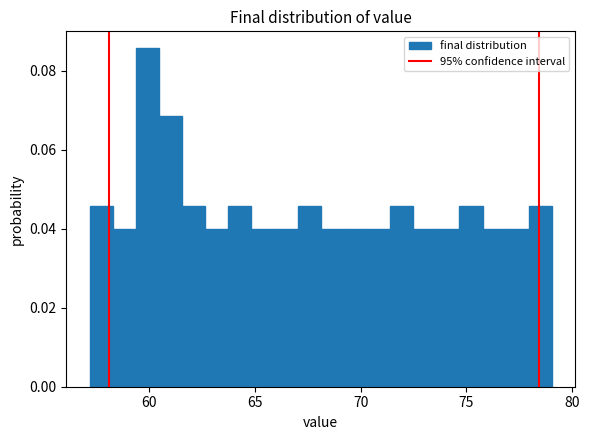

Read against the x-axis, roughly where is the centre of the tallest bar?

60.0